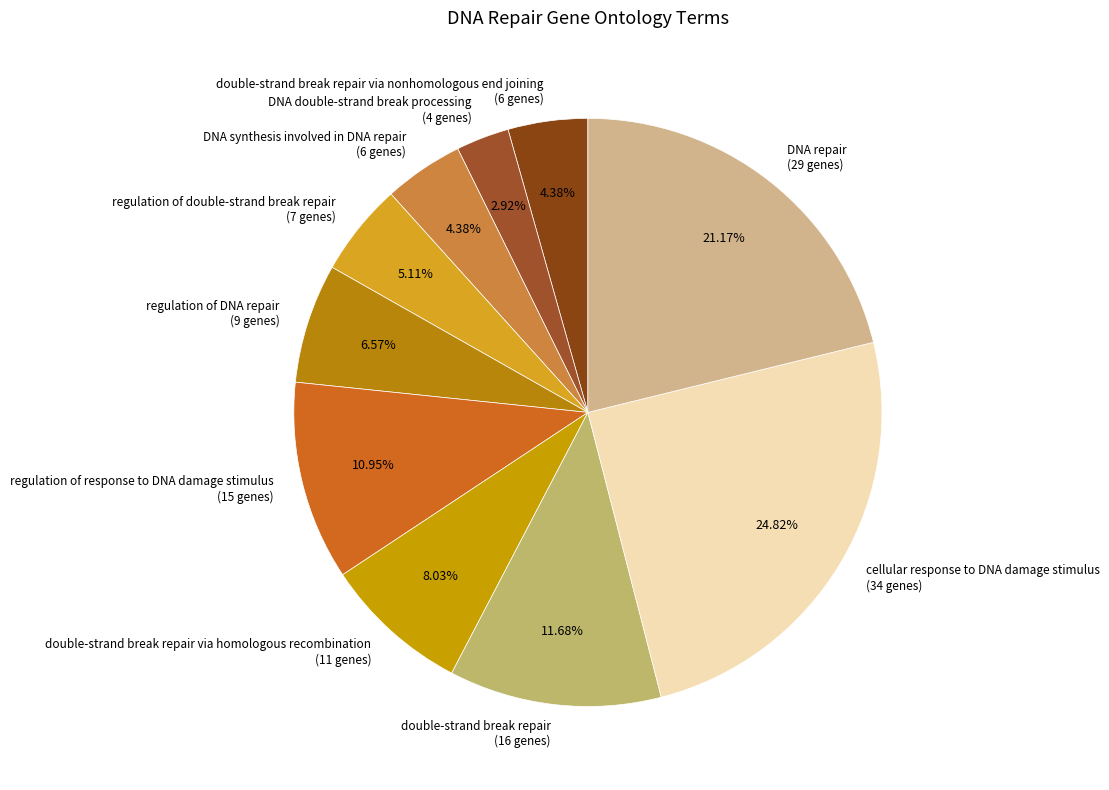

What is the smallest slice in the pie chart?

DNA double-strand break processing (4 genes)